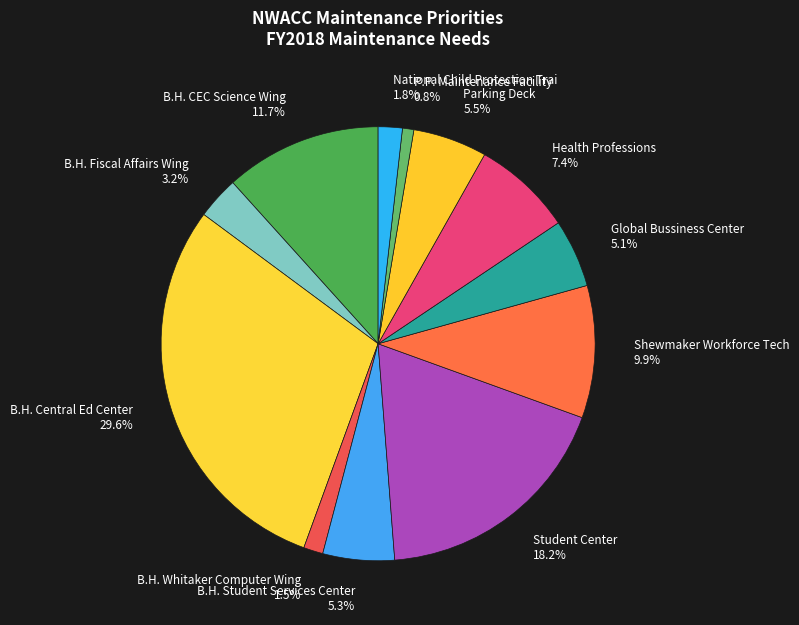

How many slices are in this pie chart?

12